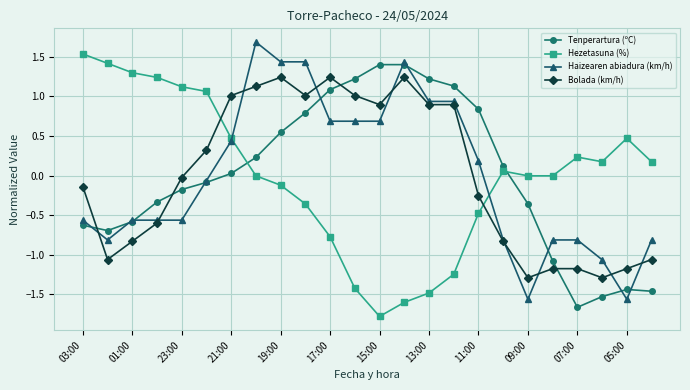

How many series are shown in this chart?

4